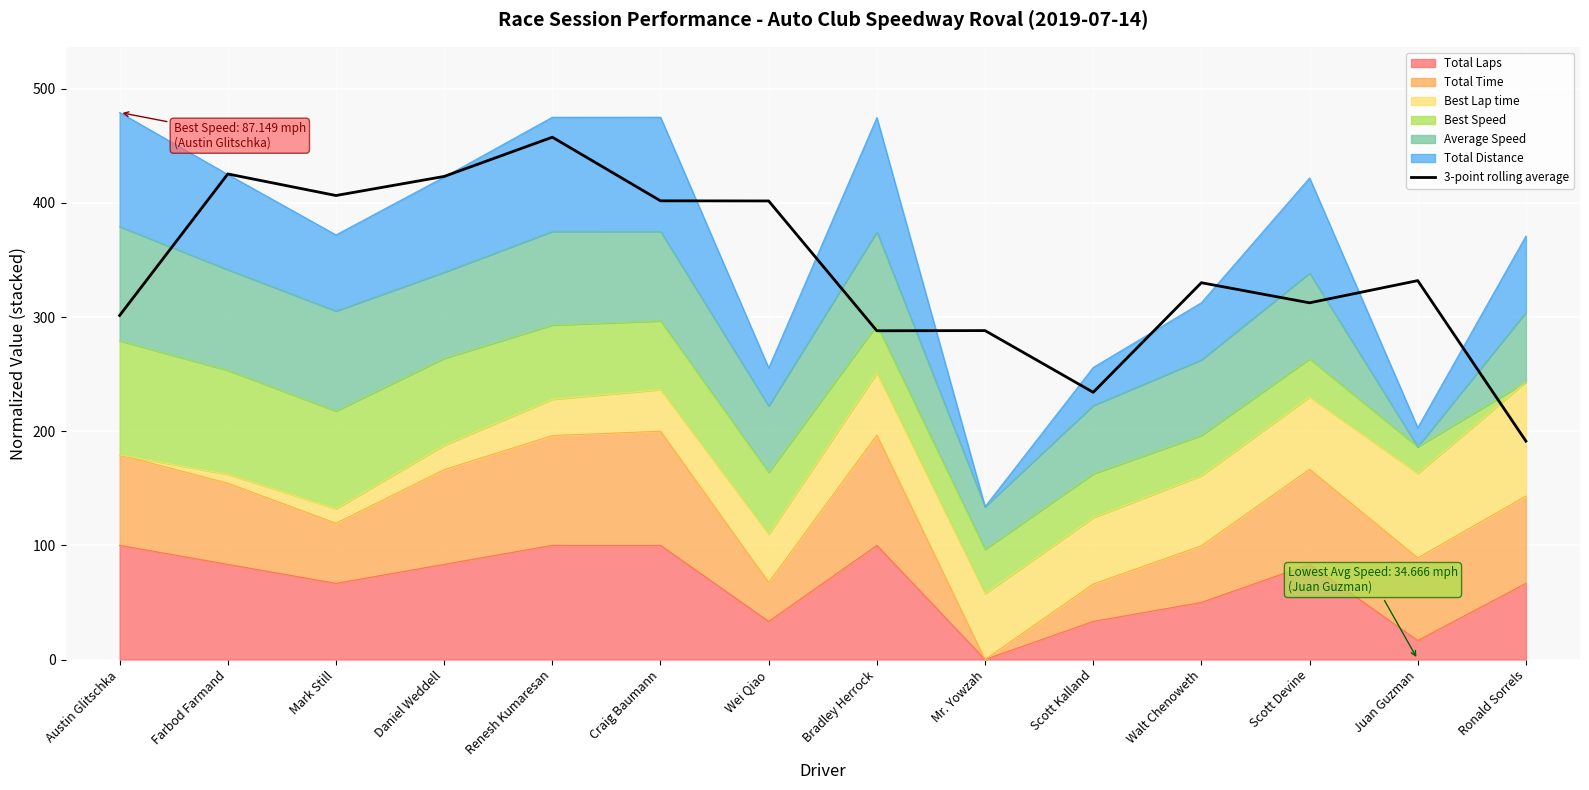

Which category has the highest value across all series?

Renesh Kumaresan